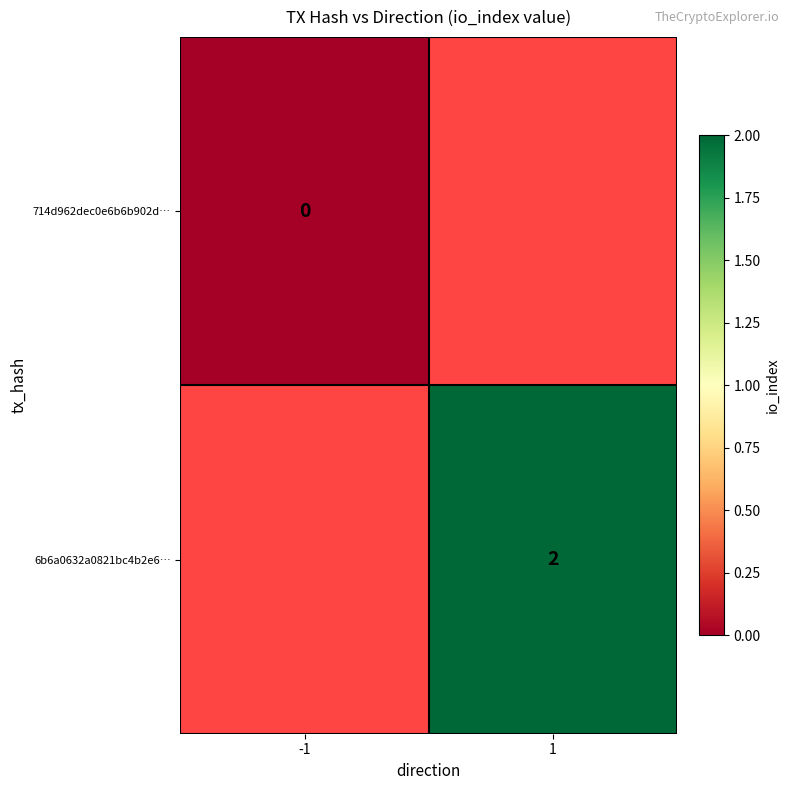

Which has a higher value, -1 or 1?

1